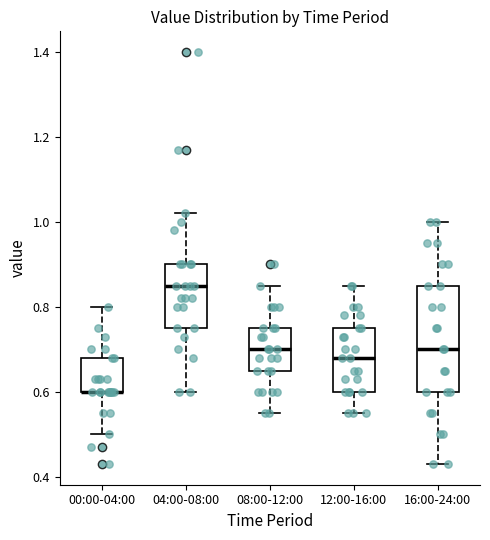

Reading left to right, transcribe this box plot: for each box, give where its median line is, the range the box spans, and where its two whiskers end, as read against the y-axis. The values are not printed on the chart, so give them approximately, as read against the axis.

00:00-04:00: median 0.60 (drawn on the box's lower edge), box 0.60 to 0.68, whiskers 0.50 to 0.80
04:00-08:00: median 0.86, box 0.76 to 0.90, whiskers 0.60 to 1.02
08:00-12:00: median 0.70, box 0.66 to 0.76, whiskers 0.56 to 0.86
12:00-16:00: median 0.68, box 0.60 to 0.76, whiskers 0.56 to 0.86
16:00-24:00: median 0.70, box 0.60 to 0.86, whiskers 0.44 to 1.00